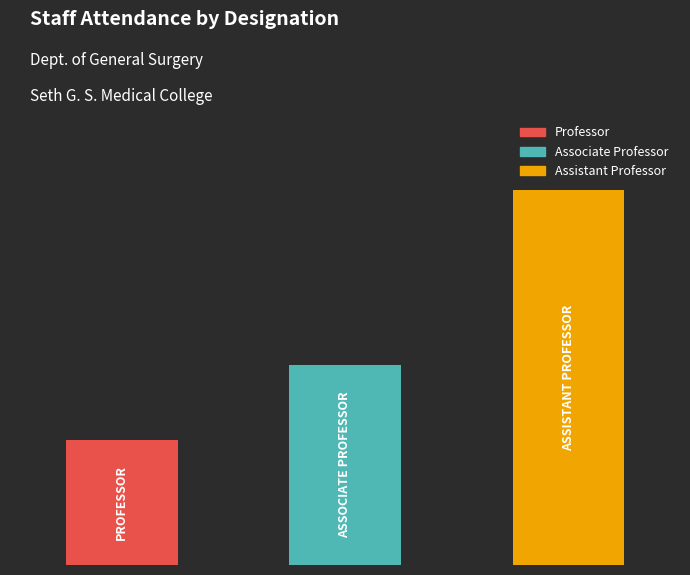

Reading right to left, list all the values displayed in this chart.

15	8	5